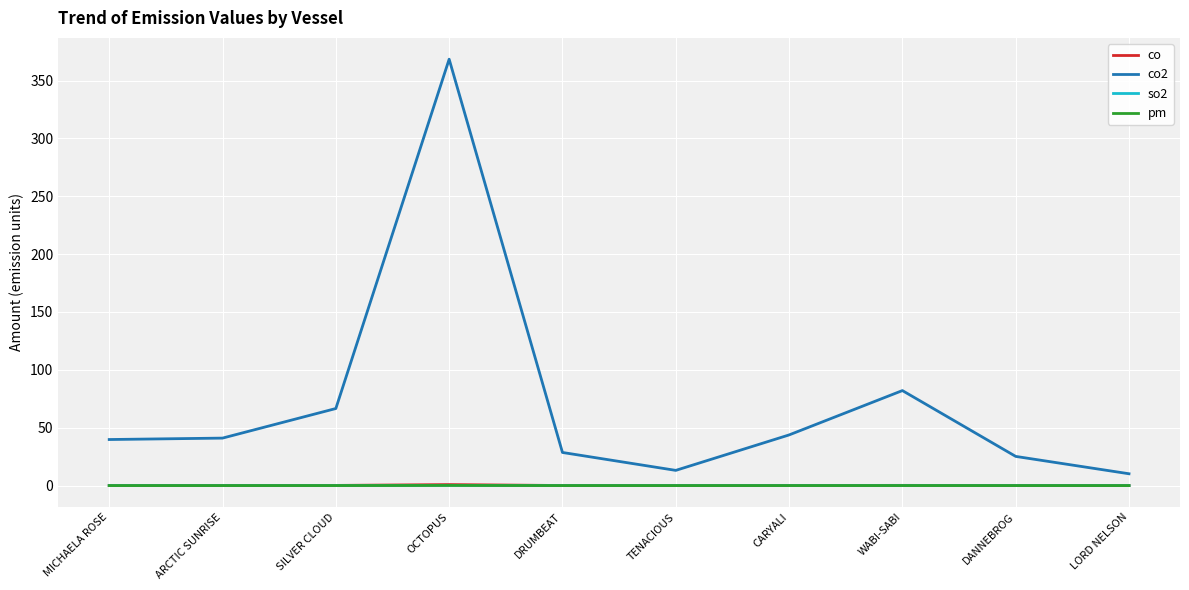

What is the greatest value displayed?

368.4